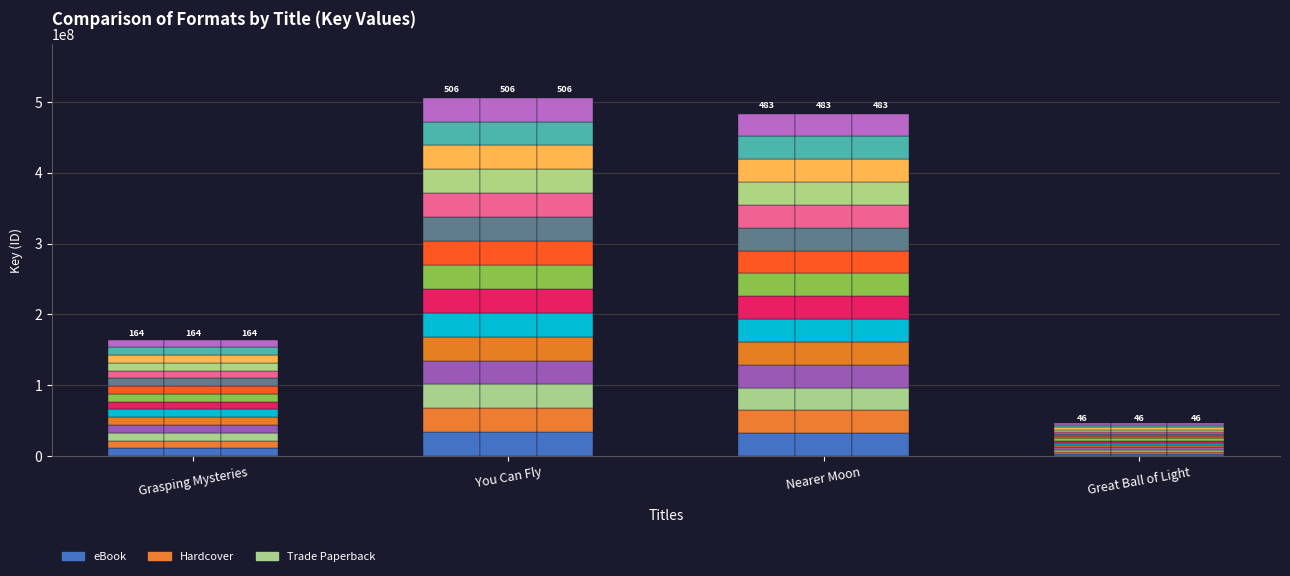

True or false: Trade Paperback has a value of 33745994.4 at You Can Fly.

True